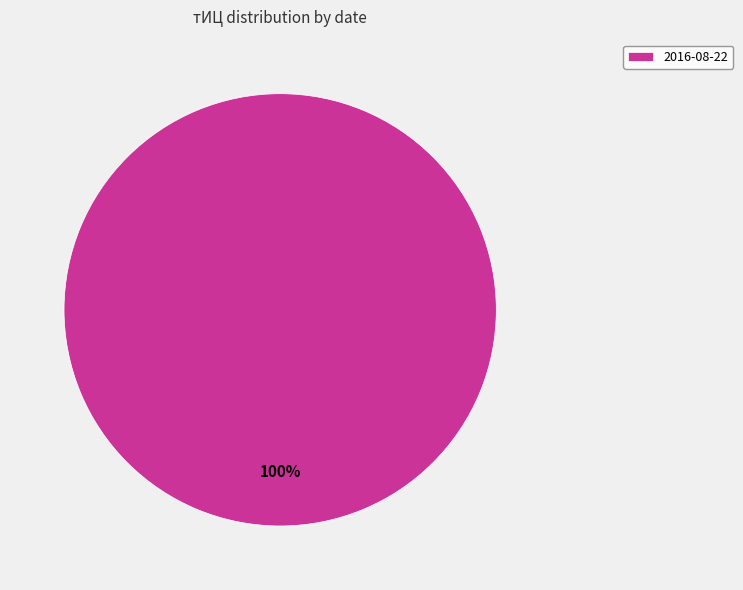

Rank the categories by value from lowest to highest.

2016-08-22